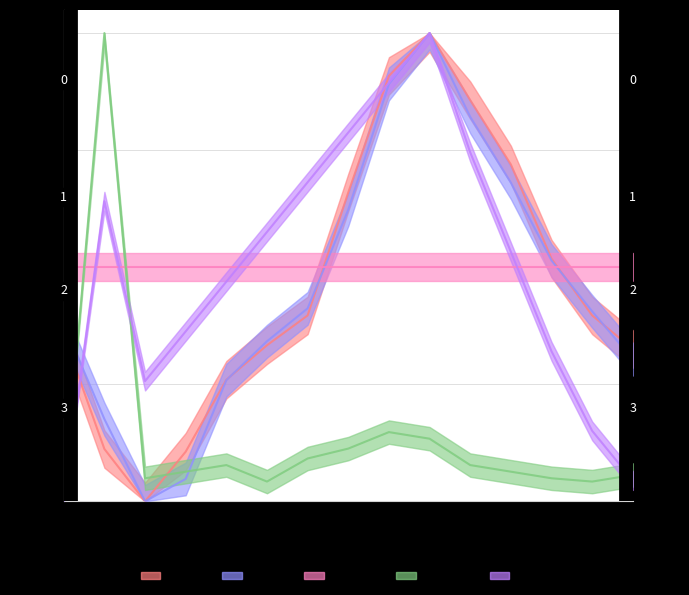

Which series changed the most between 01:00 and 08:00?

Max_cycle